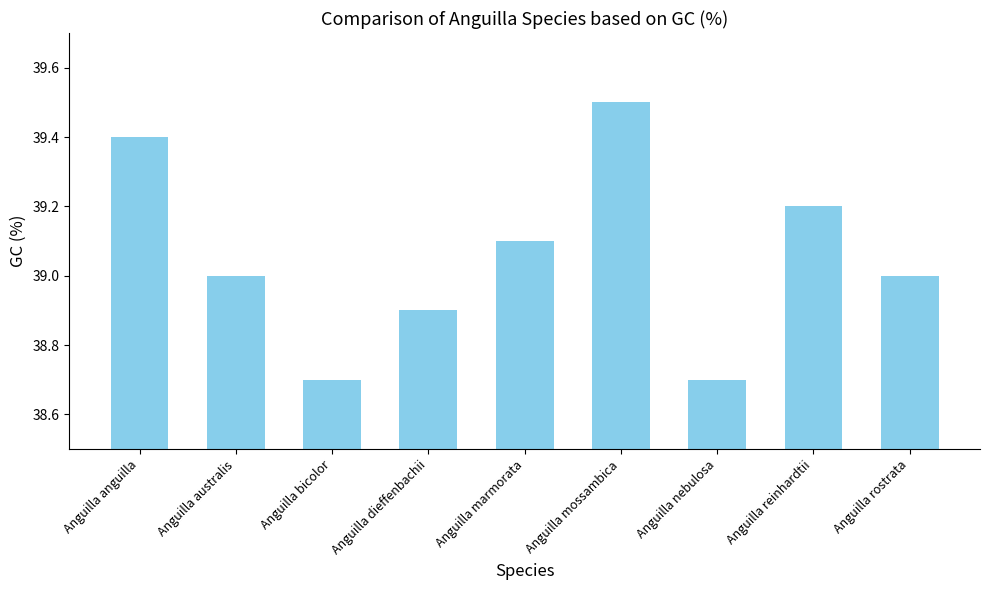

The value at Anguilla dieffenbachii is 38.9. True or false?

True